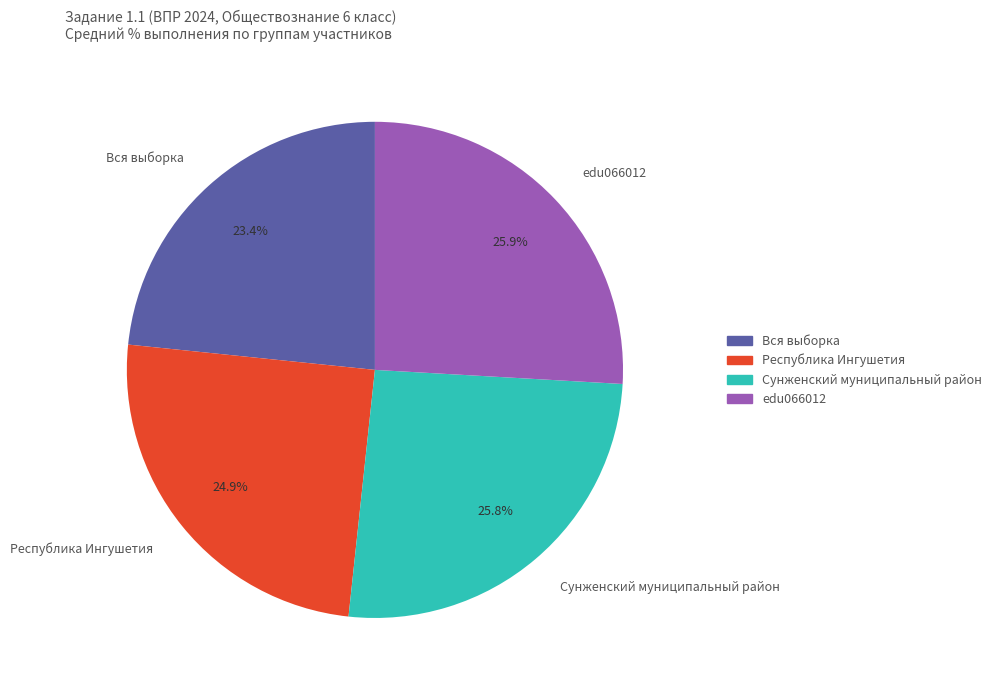

To the nearest percent, what percentage of the pie is Сунженский муниципальный район?

26%